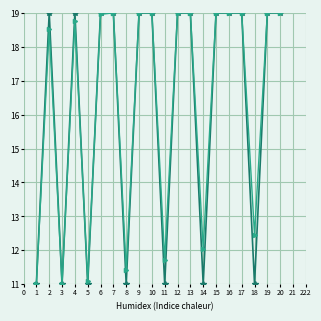

What is the maximum value shown in the chart?

19.0